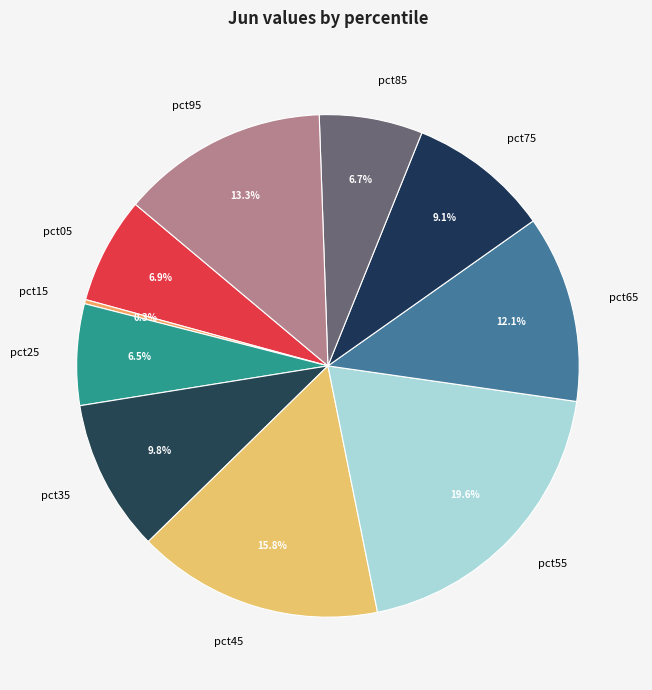

Combined, do pct75 and pct65 account for over 50%?

No